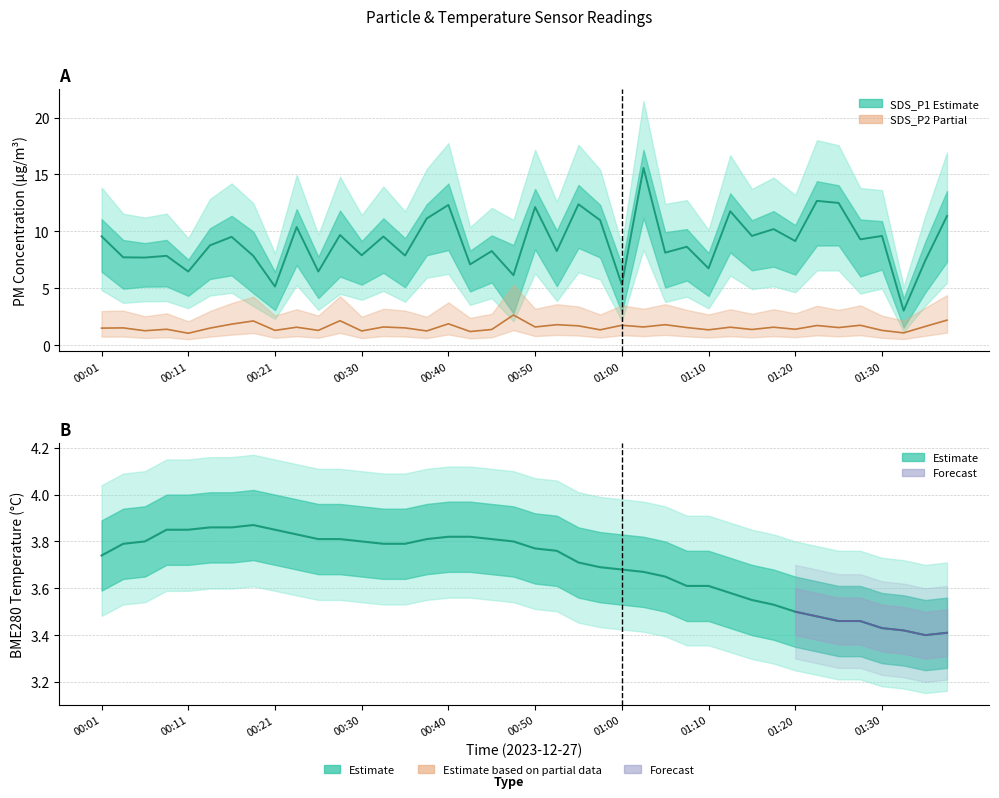

True or false: BME280_temperature has a value of 3.4 at 01:37.

True